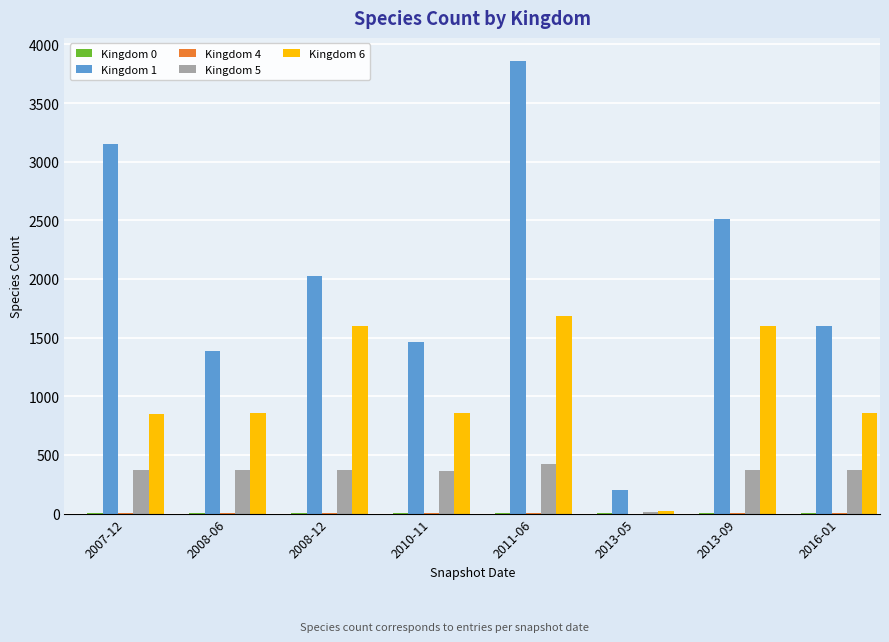

What is the maximum value shown in the chart?

3862